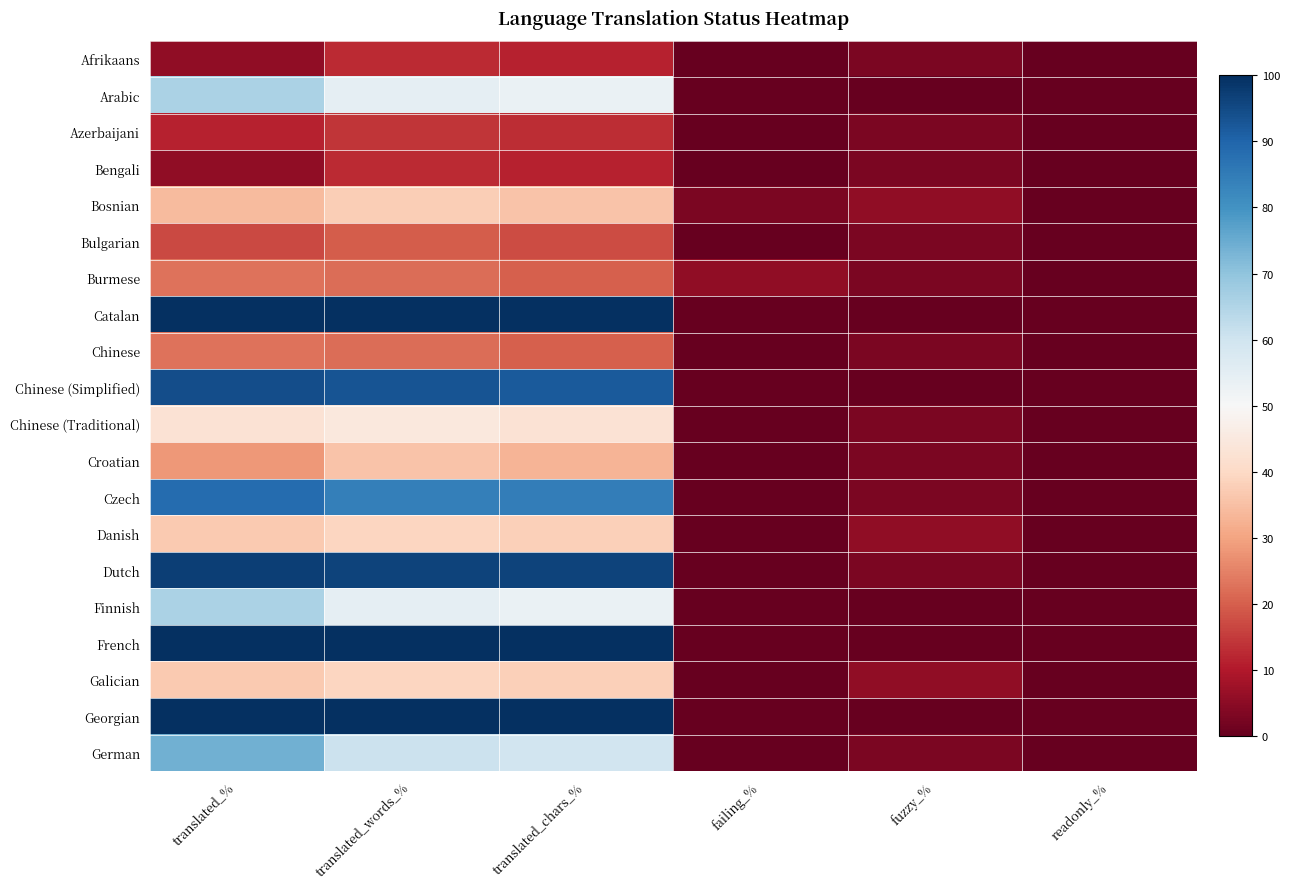

Between failing_% and translated_%, which is larger?

translated_%